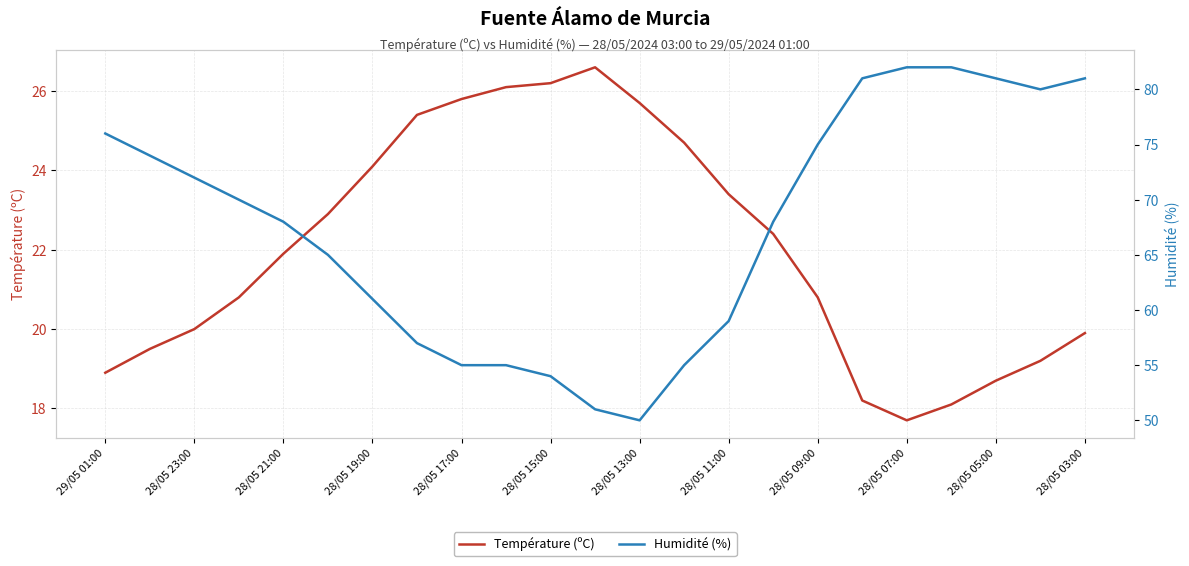

What is the minimum value for Température (ºC)?

17.7